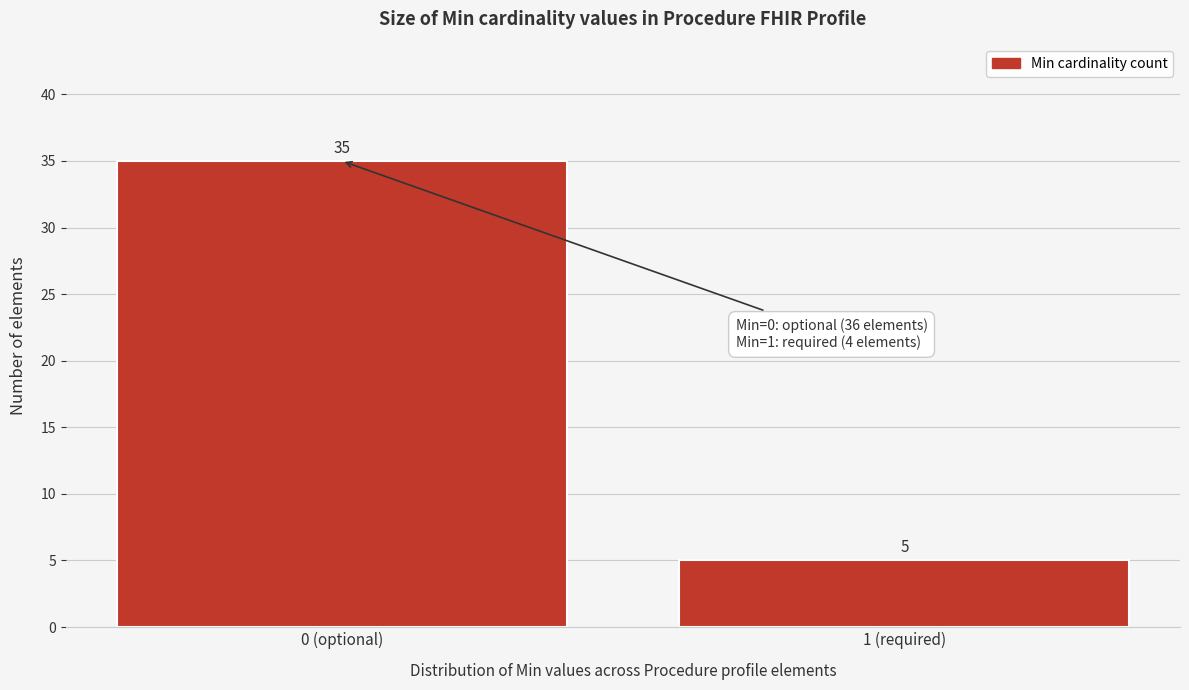

Reading right to left, list all the values displayed in this chart.

5	35